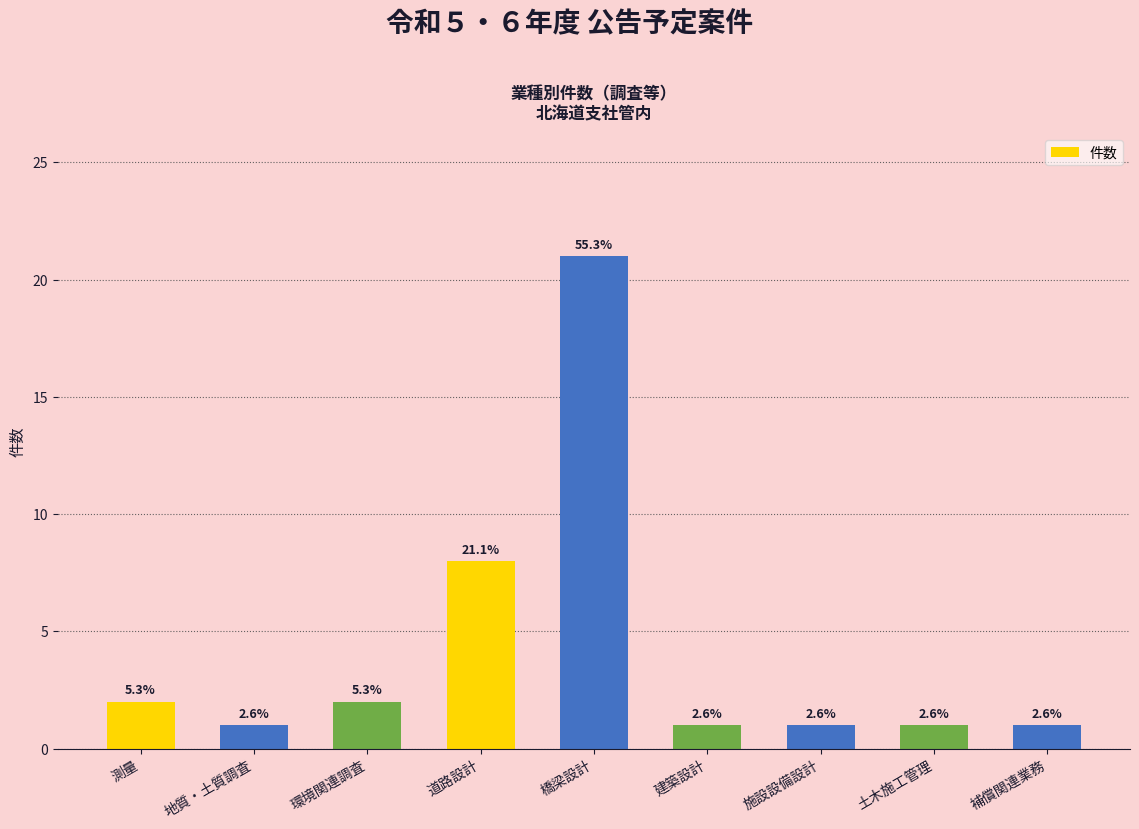

What is the maximum value shown in the chart?

21